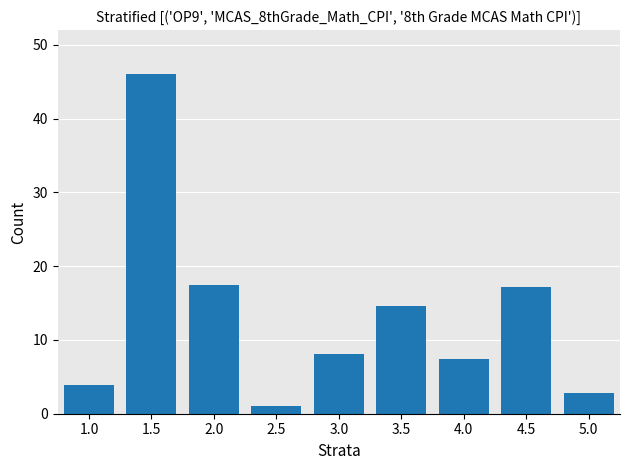

What is the difference between the values at 1.5 and 4.5?

28.9